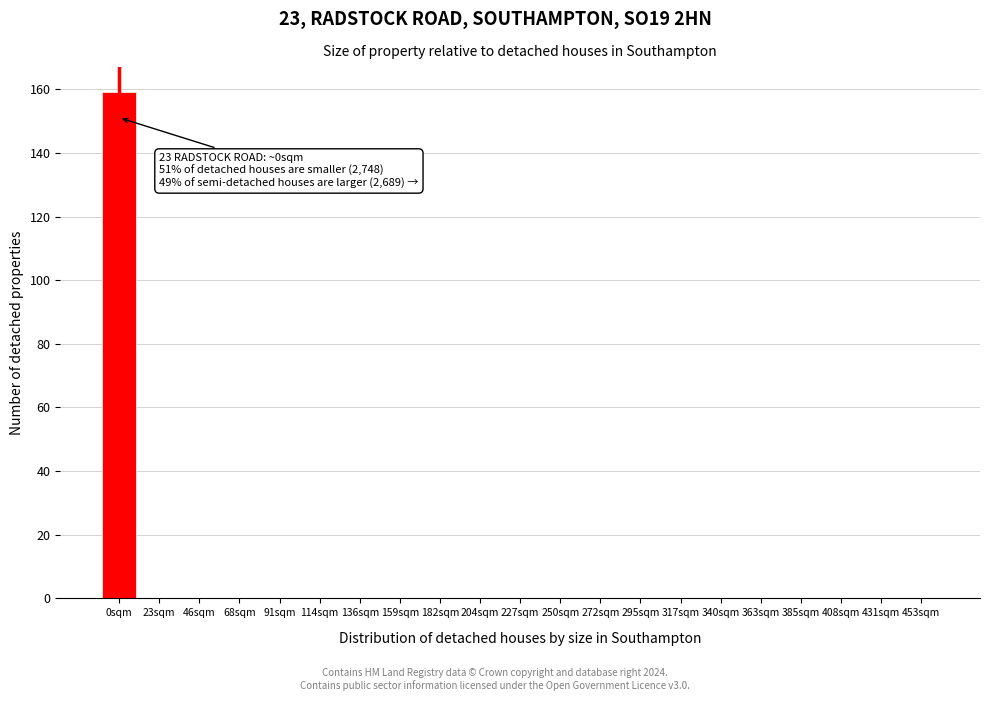

Reading left to right, extract all data points from this chart.

0sqm=159	23sqm=0	46sqm=0	68sqm=0	91sqm=0	114sqm=0	136sqm=0	159sqm=0	182sqm=0	204sqm=0	227sqm=0	250sqm=0	272sqm=0	295sqm=0	317sqm=0	340sqm=0	363sqm=0	385sqm=0	408sqm=0	431sqm=0	453sqm=0